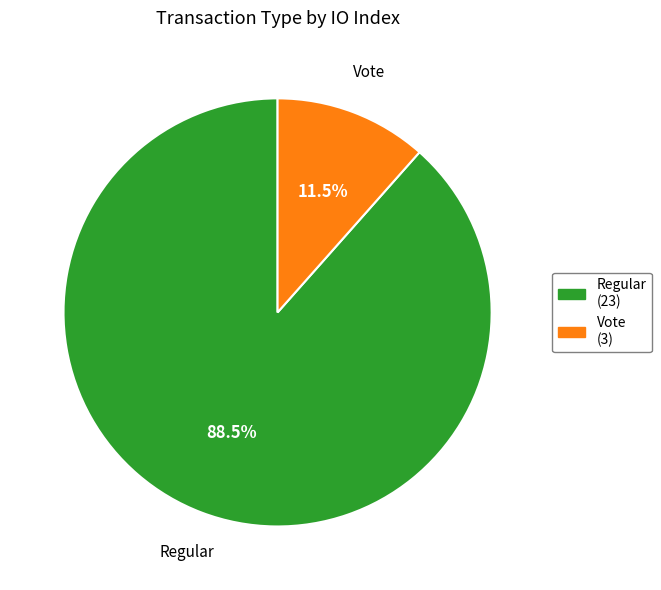

Rank the categories by value from highest to lowest.

Regular, Vote